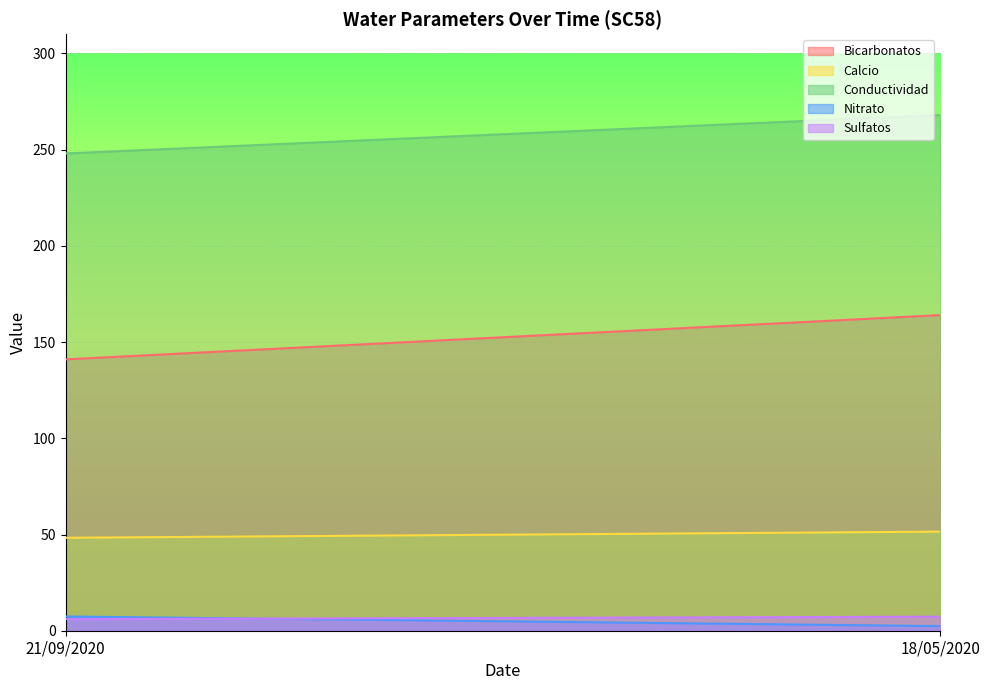

At which category is the sum across all series the highest?

18/05/2020